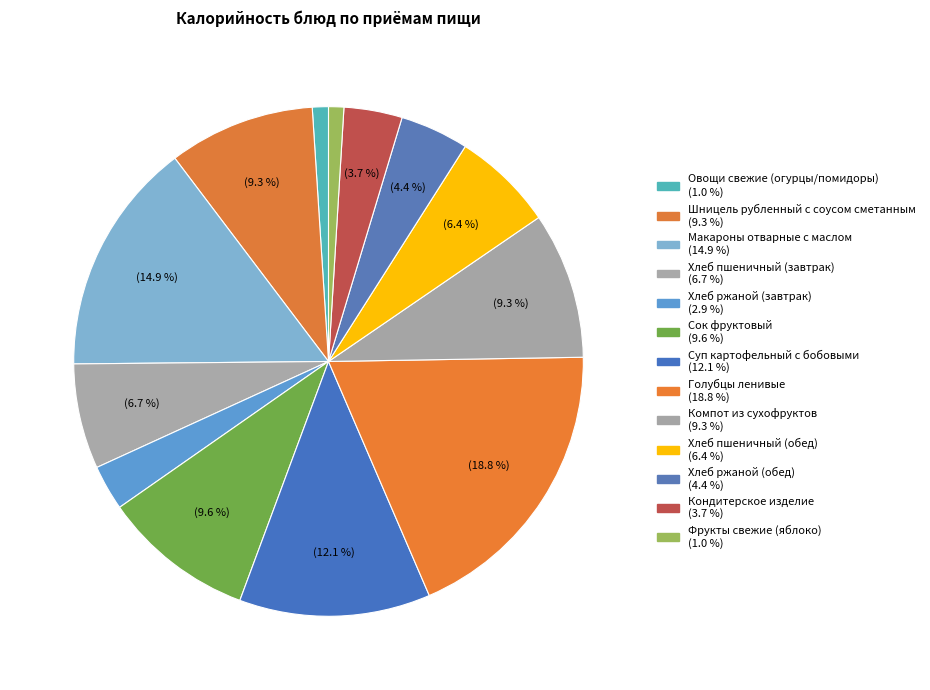

Which category has the smallest portion of the pie?

Фрукты свежие (яблоко)